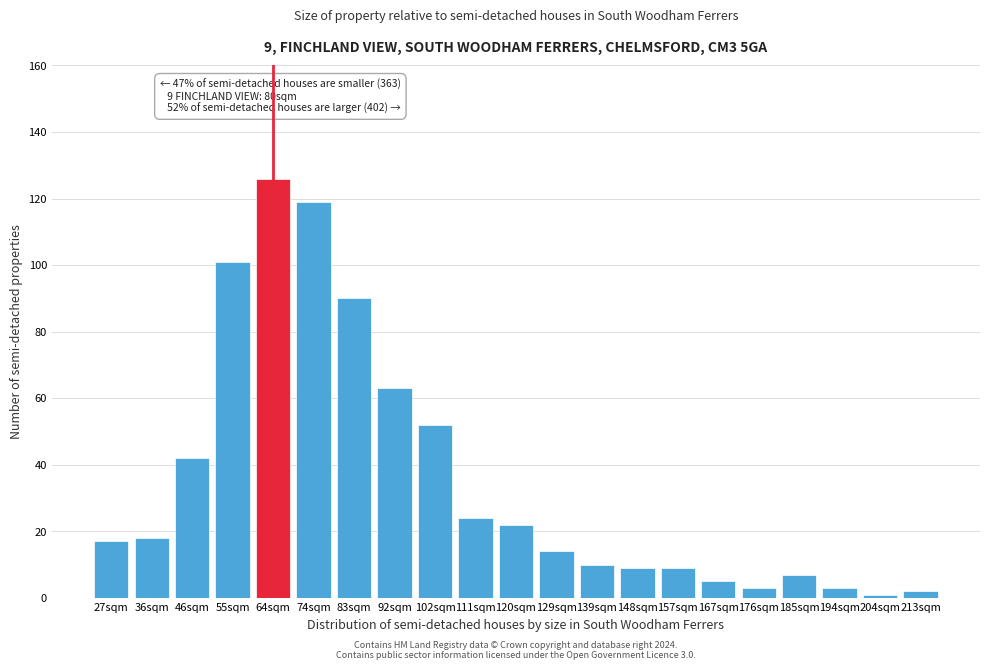

Reading left to right, extract all data points from this chart.

17	18	42	101	126	119	90	63	52	24	22	14	10	9	9	5	3	7	3	1	2